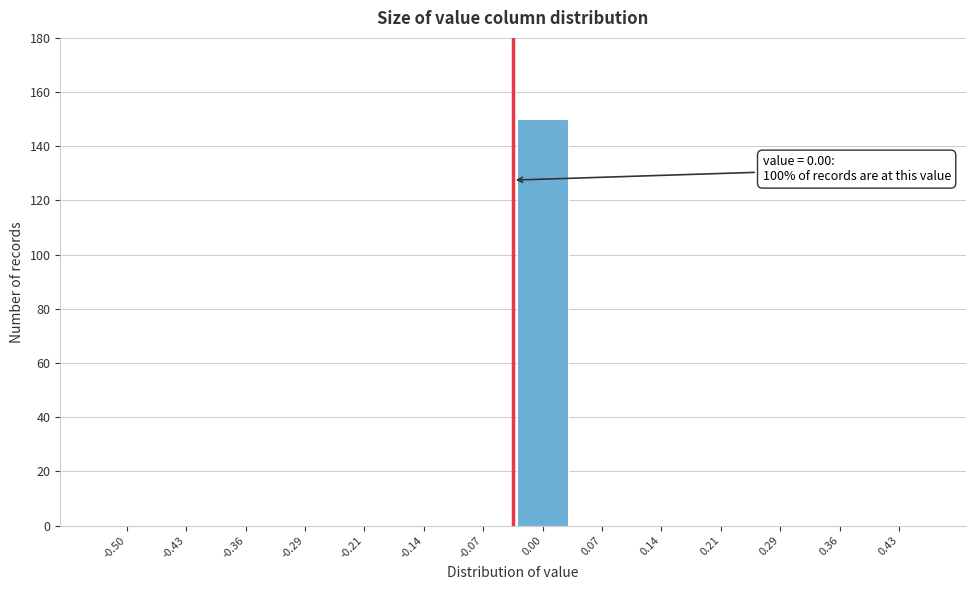

Reading left to right, list all the values displayed in this chart.

-0.50=0	-0.43=0	-0.36=0	-0.29=0	-0.21=0	-0.14=0	-0.07=0	0.00=150	0.07=0	0.14=0	0.21=0	0.29=0	0.36=0	0.43=0